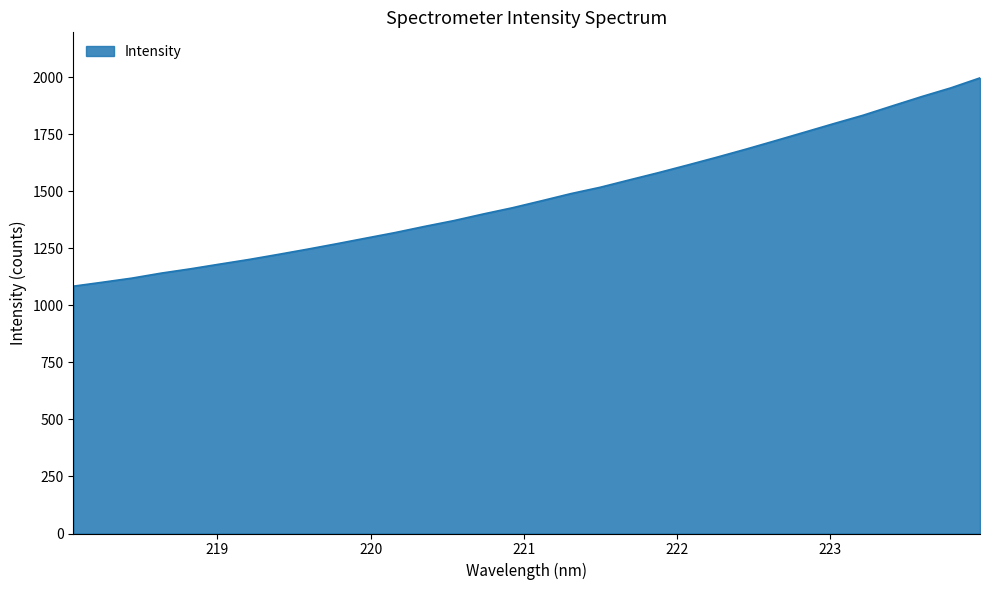

What is the smallest value displayed?

1084.5